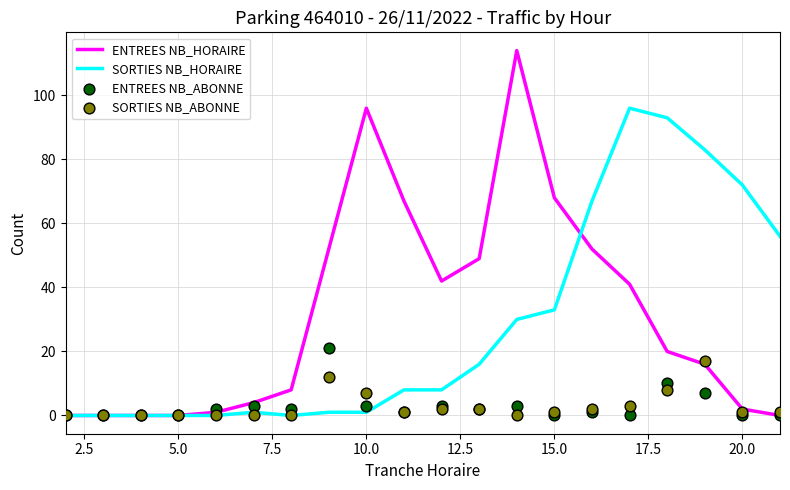

Which series reaches the maximum Y coordinate?

ENTREES NB_HORAIRE